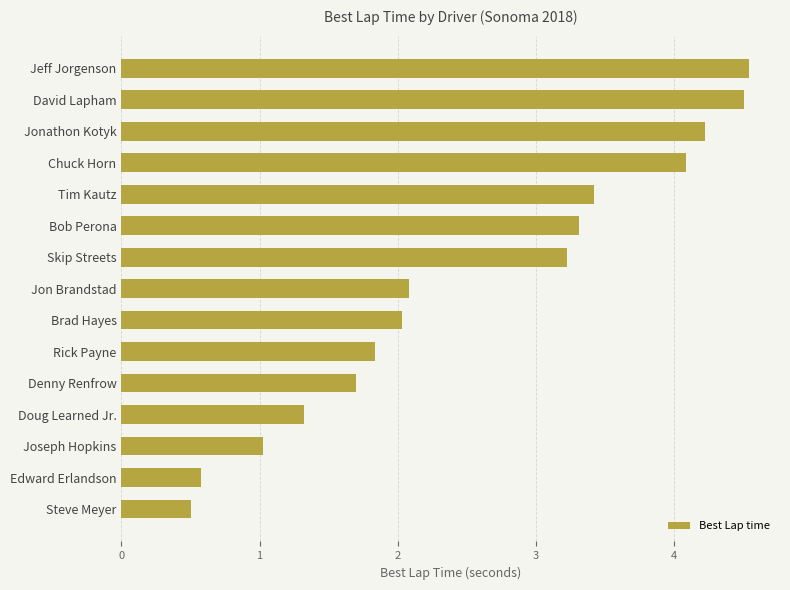

What is the approximate value at Skip Streets?

3.2